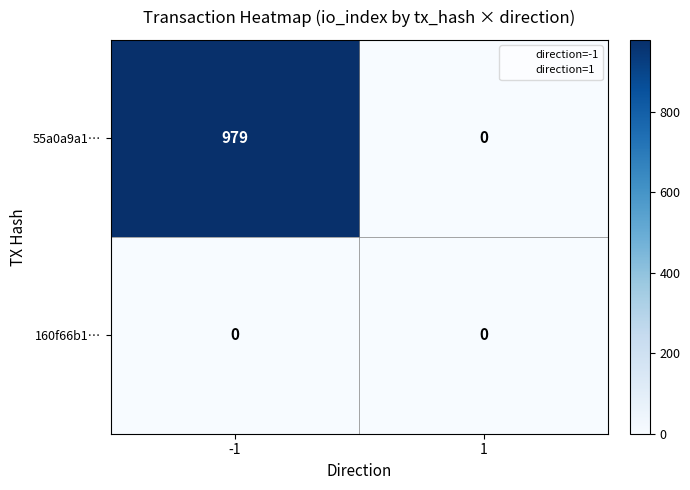

Is the value of 160f66b1… at -1 greater than the value of 55a0a9a1… at -1?

No